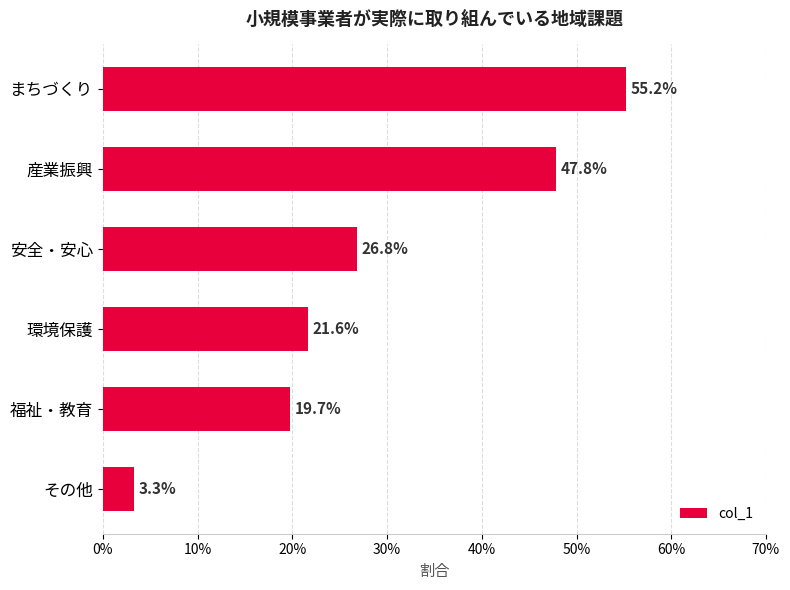

Does the chart contain any negative values?

No